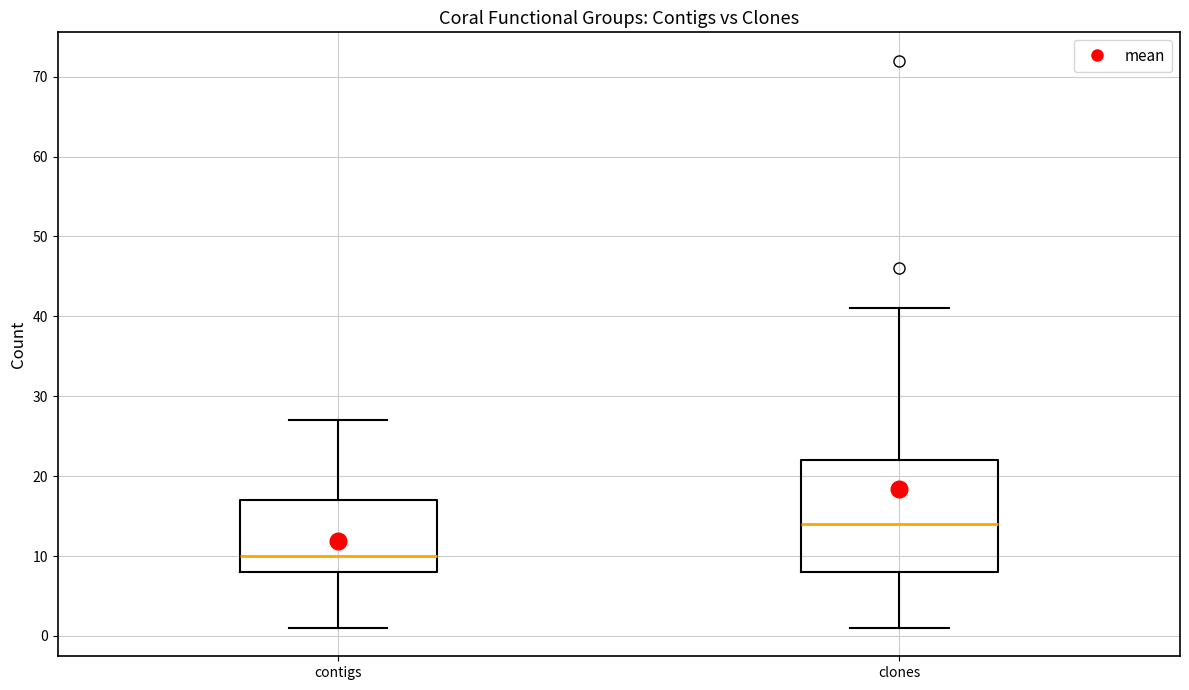

Reading left to right, read every box against the y-axis: the position of its median line, the range the box covers, and the ends of its whiskers. The values are not printed on the chart, so give them approximately, as read against the axis.

contigs: median 10, box 8 to 17, whiskers 1 to 27
clones: median 14, box 8 to 22, whiskers 1 to 41